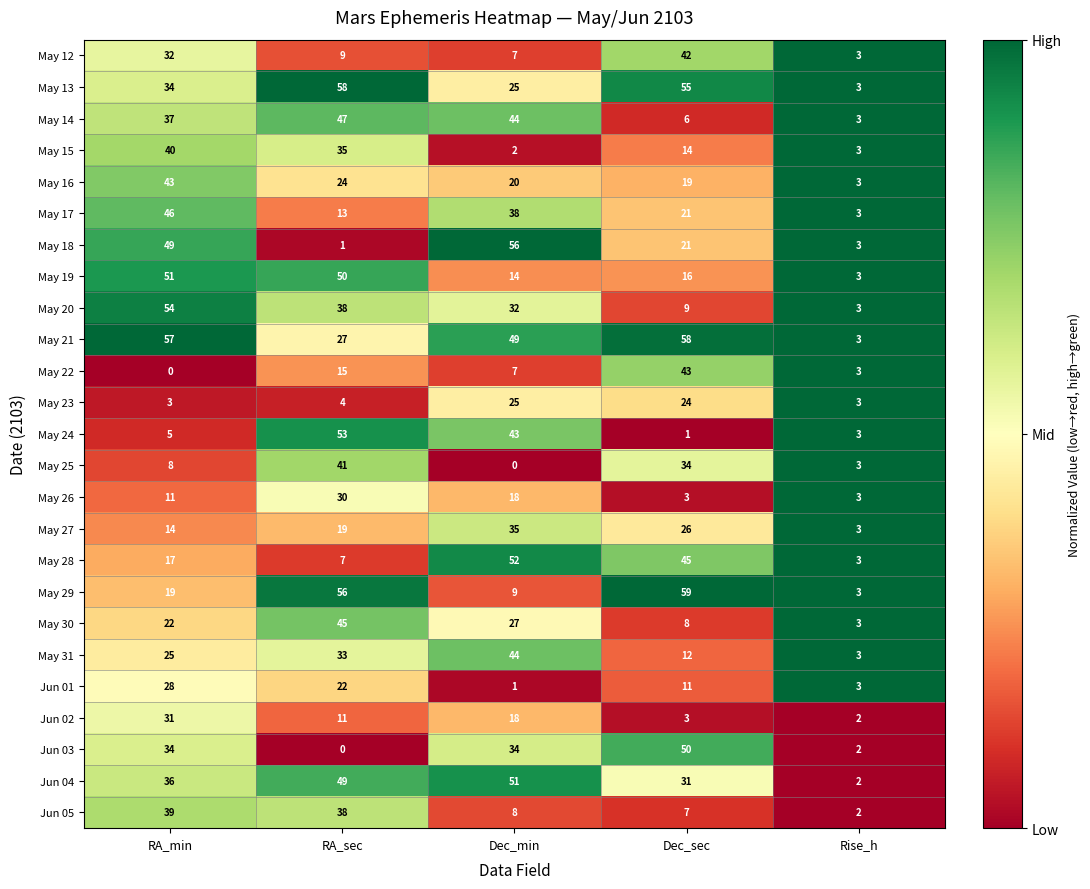

At which category is the sum across all series the highest?

RA_min